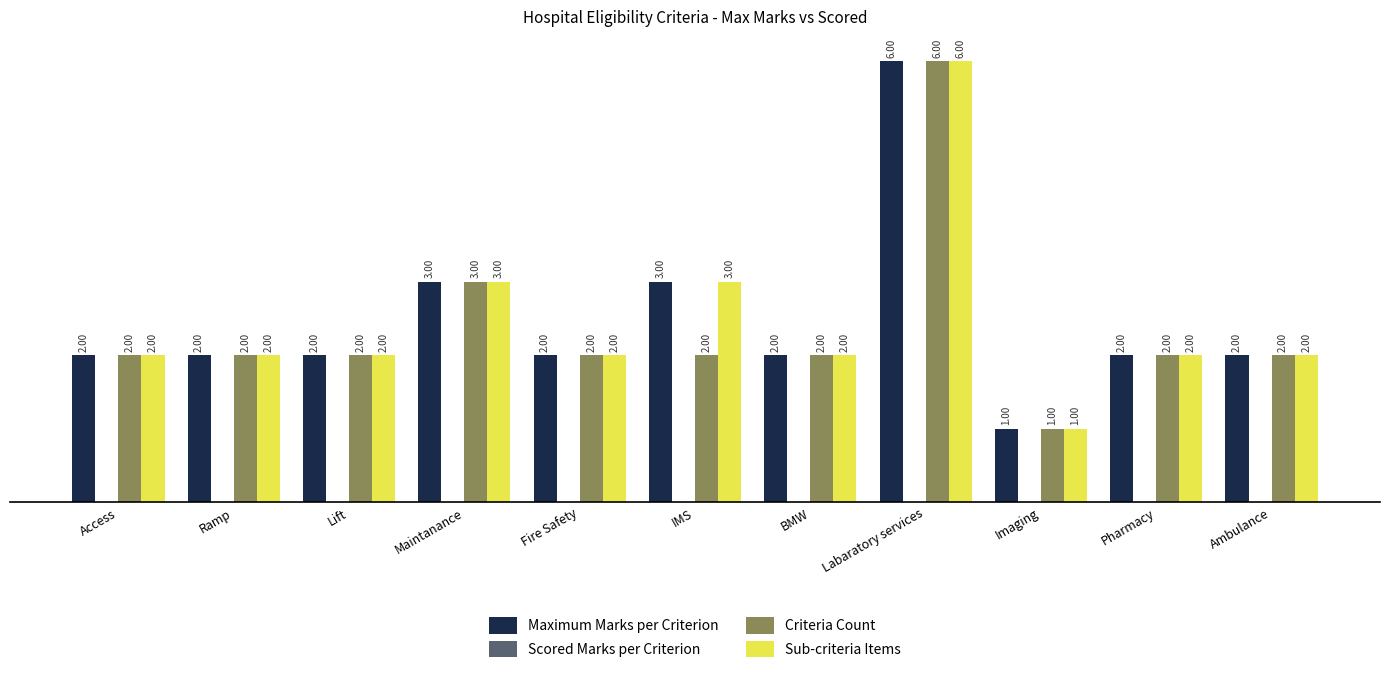

Is the value of Maximum Marks per Criterion at BMW greater than the value of Criteria Count at Labaratory services?

No